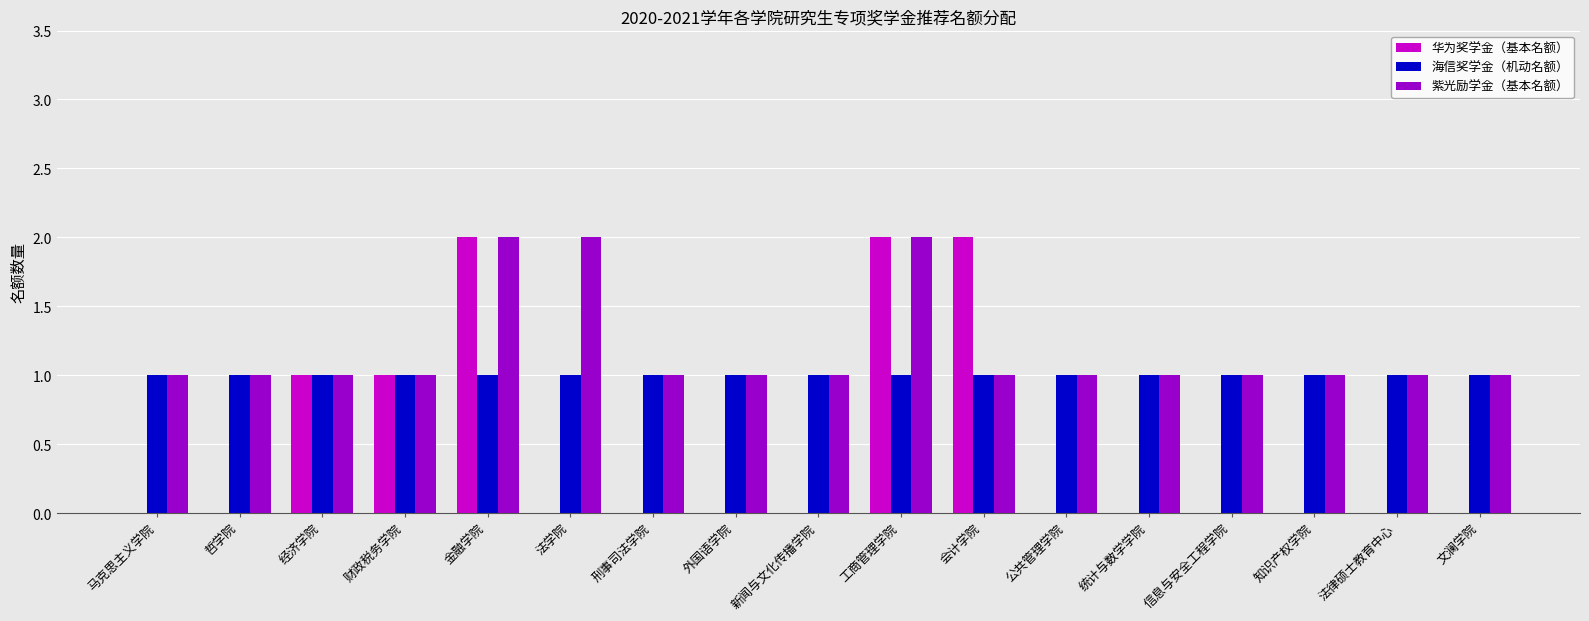

Is it true that 华为奖学金（基本名额） equals 0 at 法学院?

True